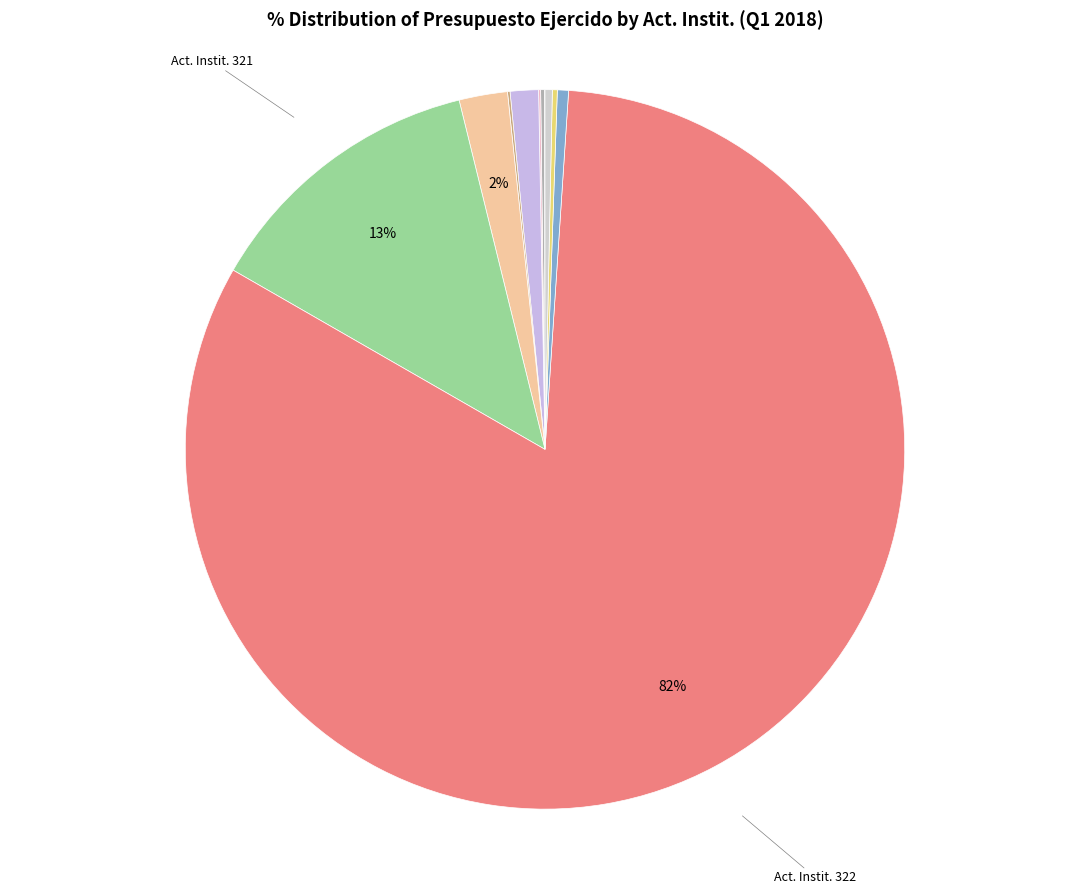

To the nearest percent, what is the average slice percentage?

9%